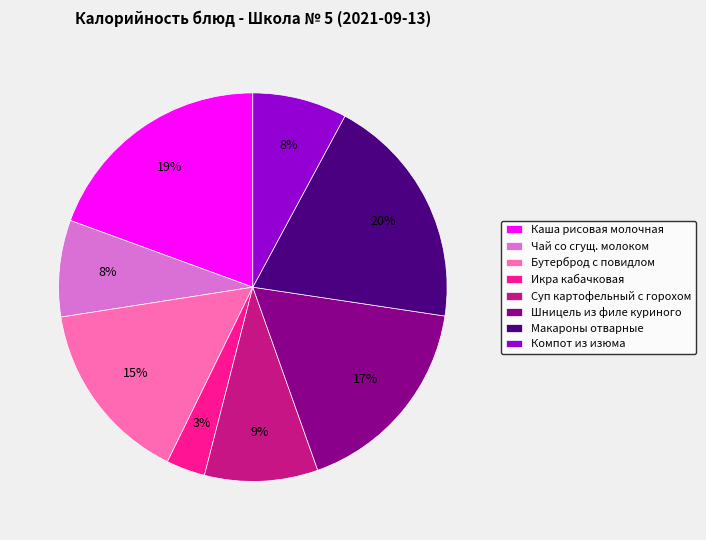

Does Бутерброд с повидлом represent more than half of the total?

No